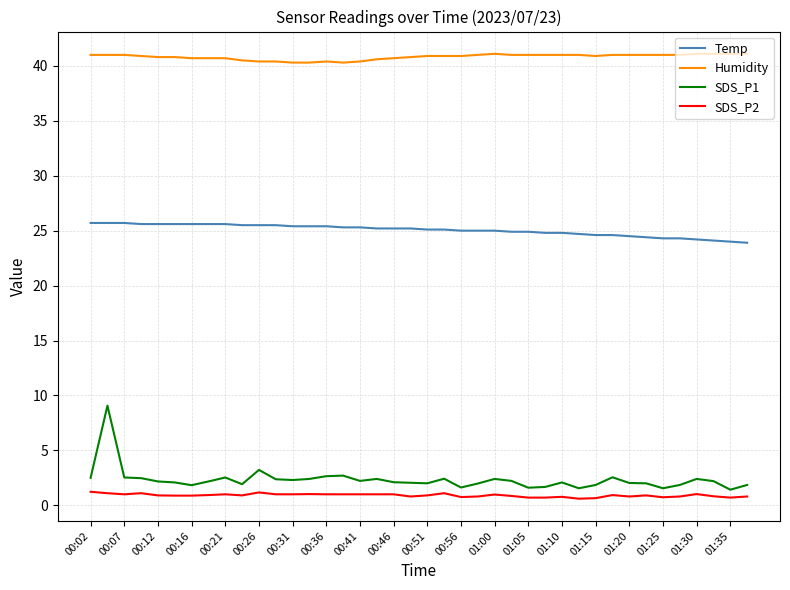

Which series has the largest range (max minus min)?

SDS_P1